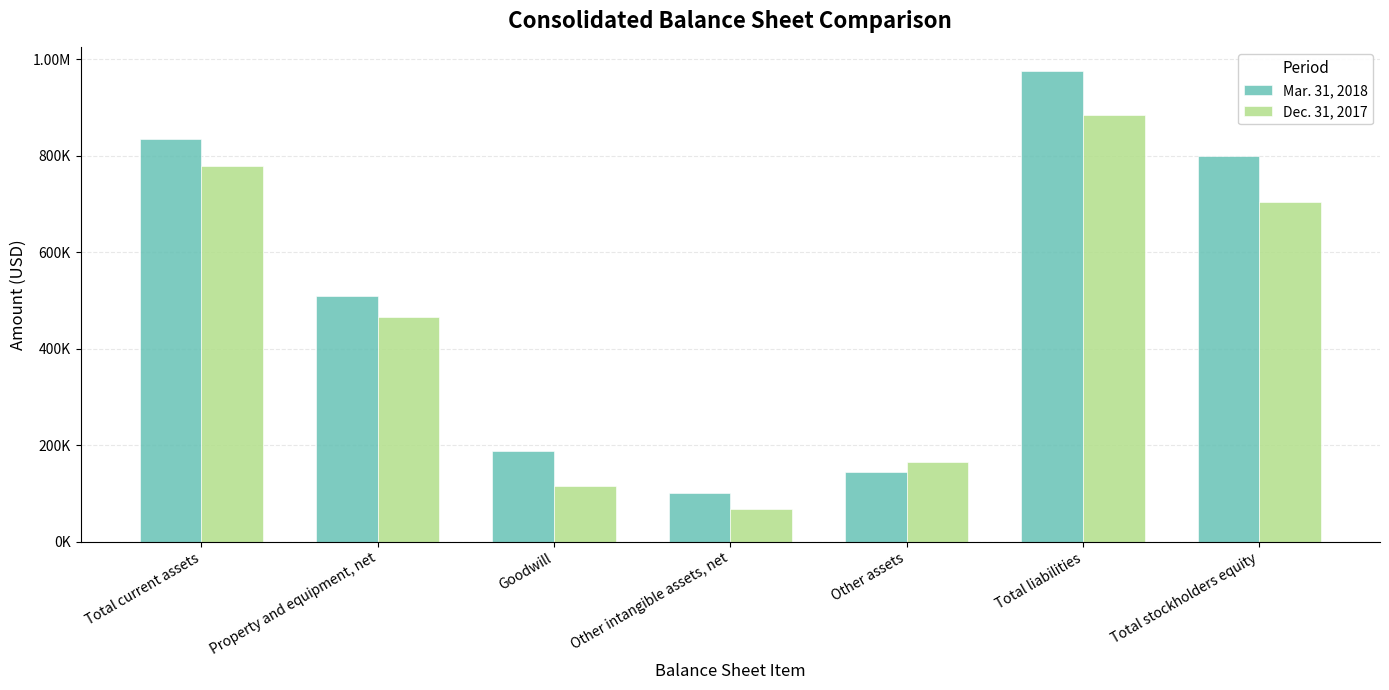

Does the chart contain stacked bars?

No